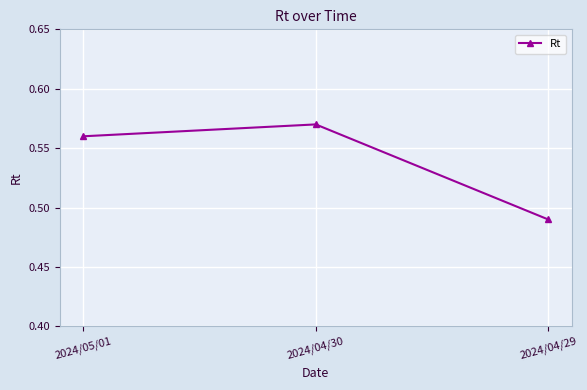

What is the label of the 3rd point from the left?

2024/04/29